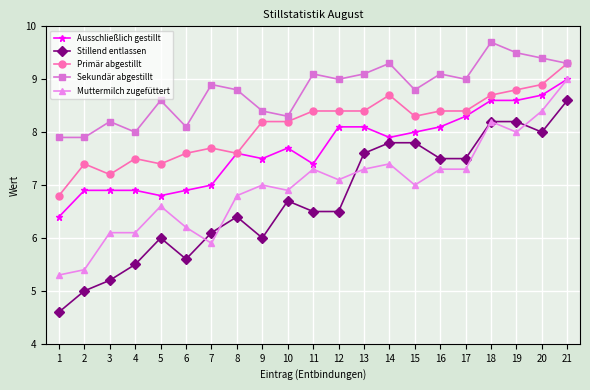

Between 17 and 18, which series saw the biggest shift?

Muttermilch zugefüttert